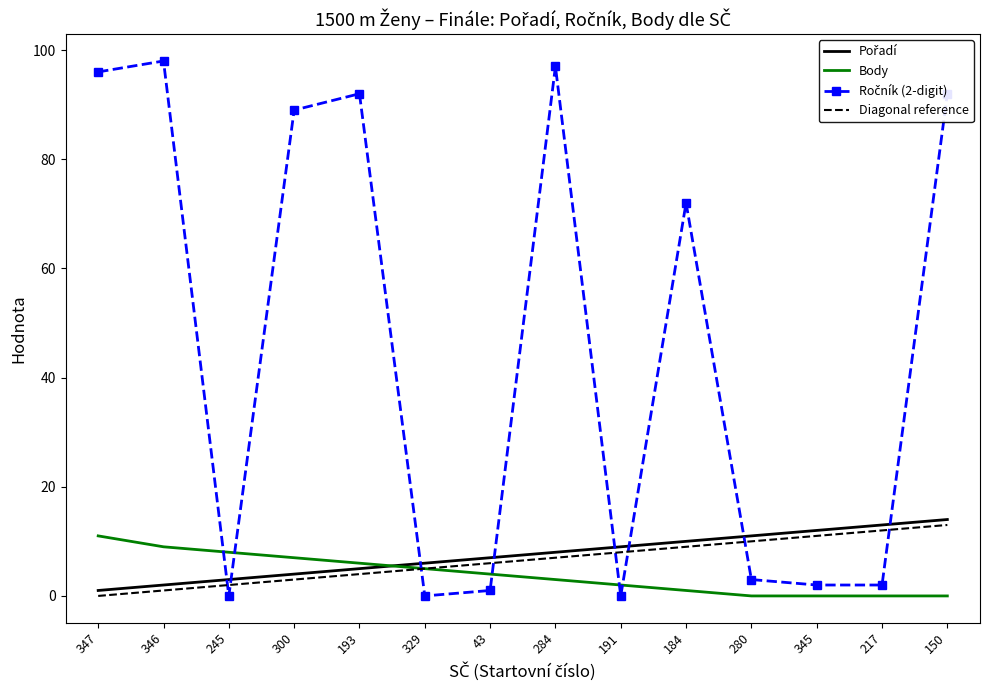

Count the number of categories in the chart.

14